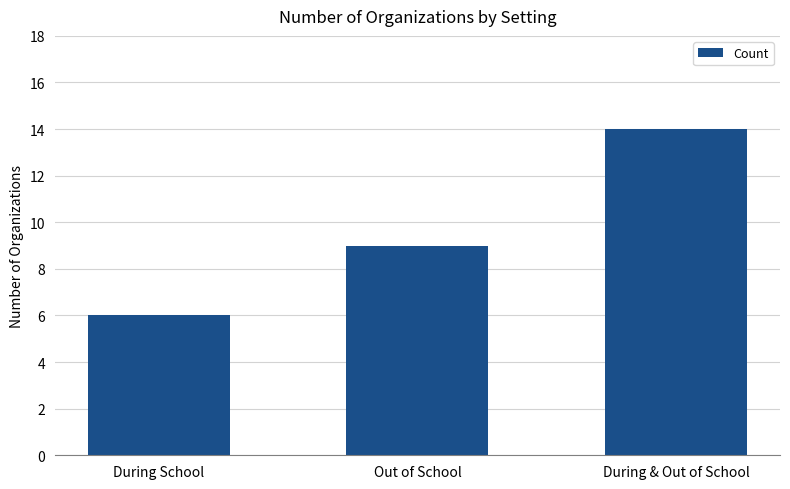

What is the average value?

10